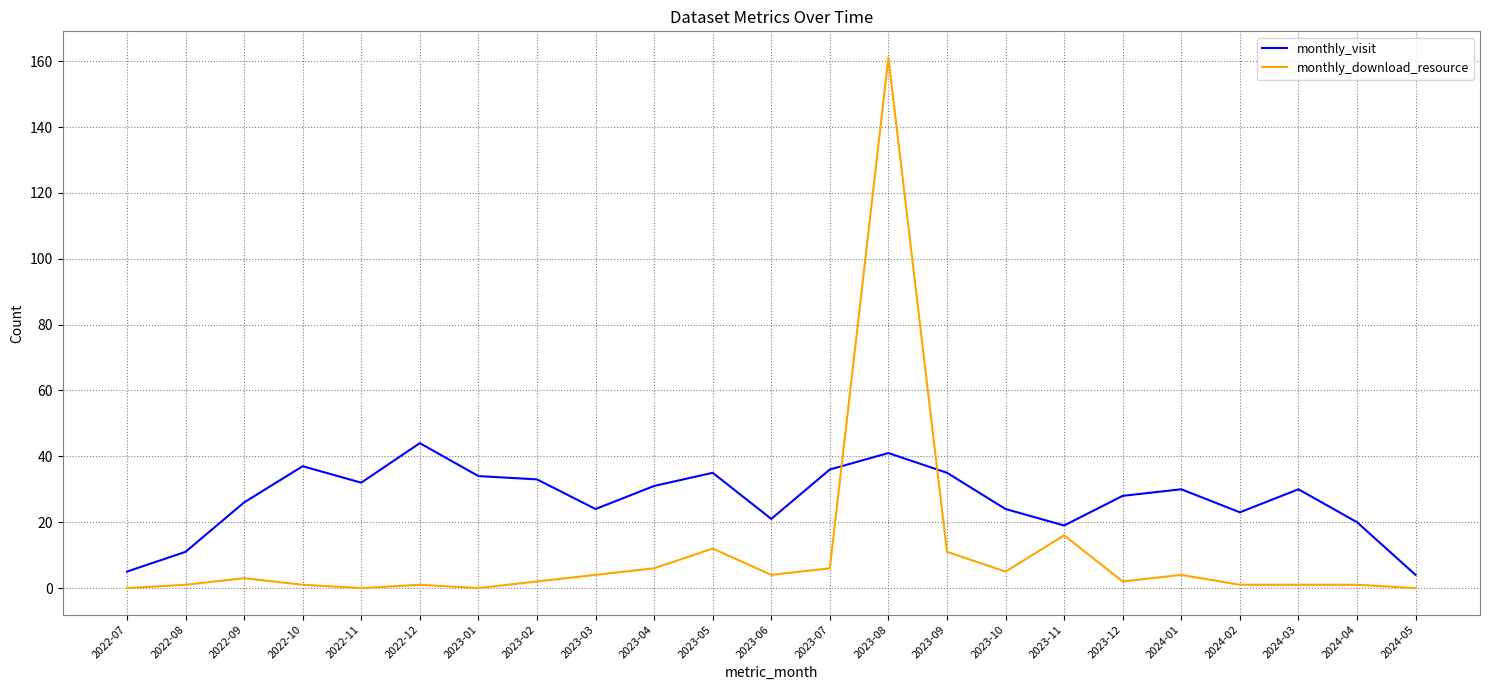

What is the minimum value for monthly_visit?

4